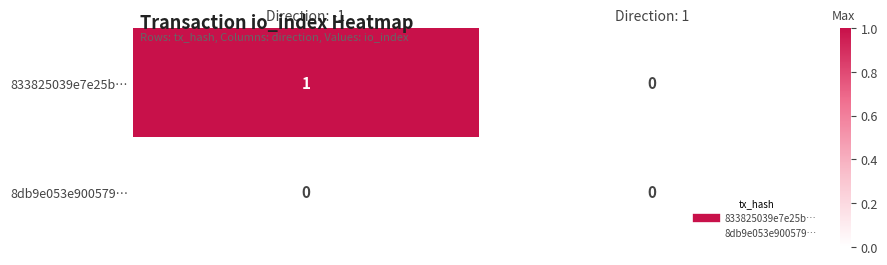

Between Direction: -1 and Direction: 1, which series saw the biggest shift?

833825039e7e25b…